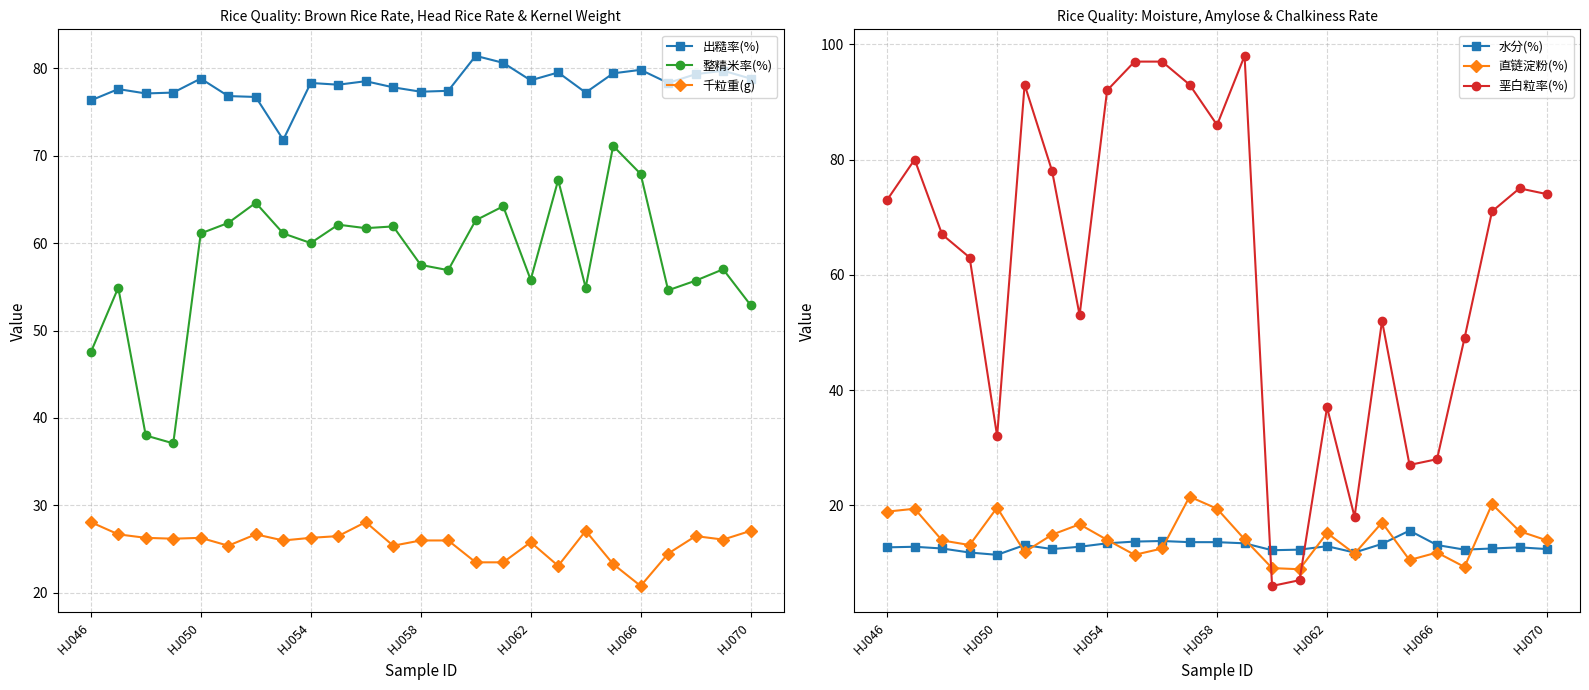

What is the difference between the second highest and second lowest values in the 垩白粒率(%) series?

90.0